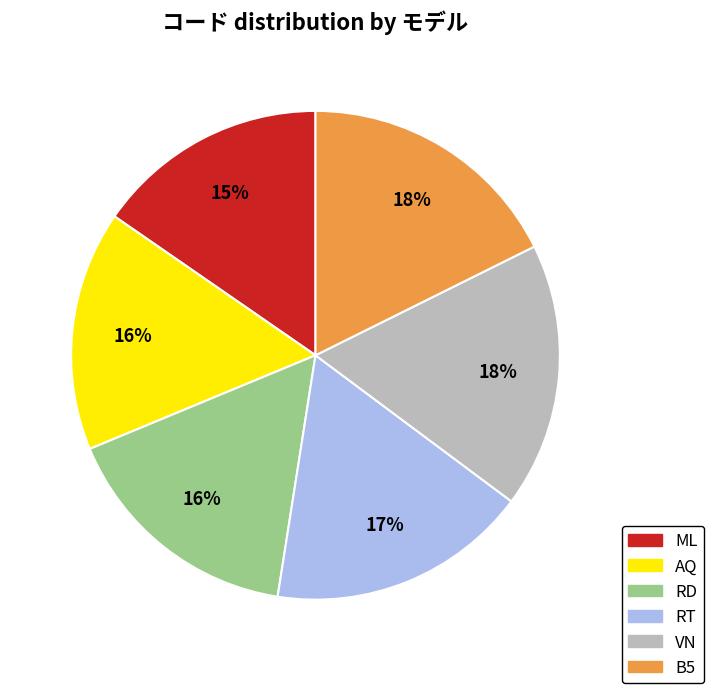

How many slices are in this pie chart?

6